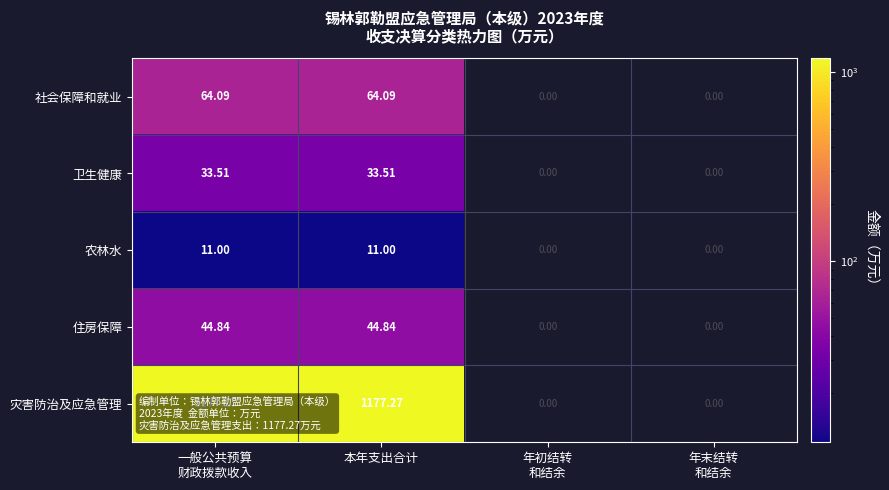

At how many categories does at least one series exceed 439?

2